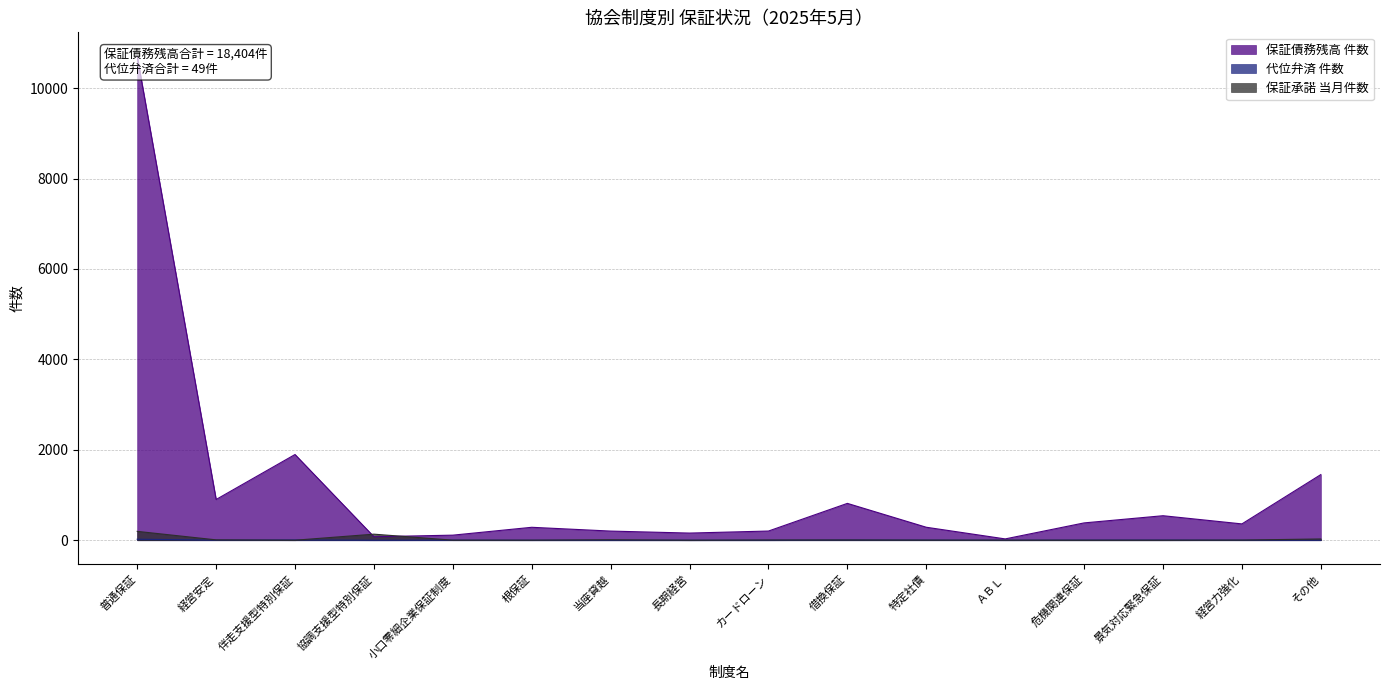

What is the label of the 16th point from the right?

普通保証